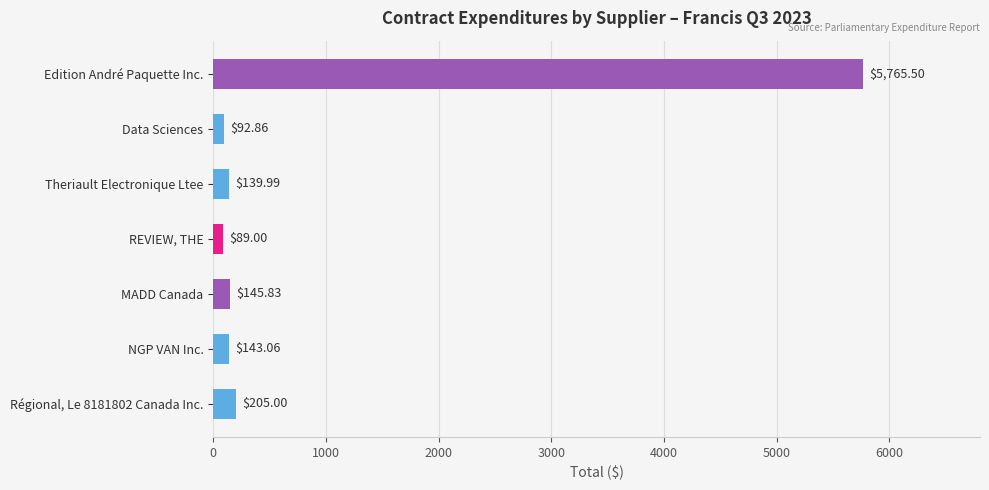

What is the difference between the values at Régional, Le 8181802 Canada Inc. and NGP VAN Inc.?

61.9